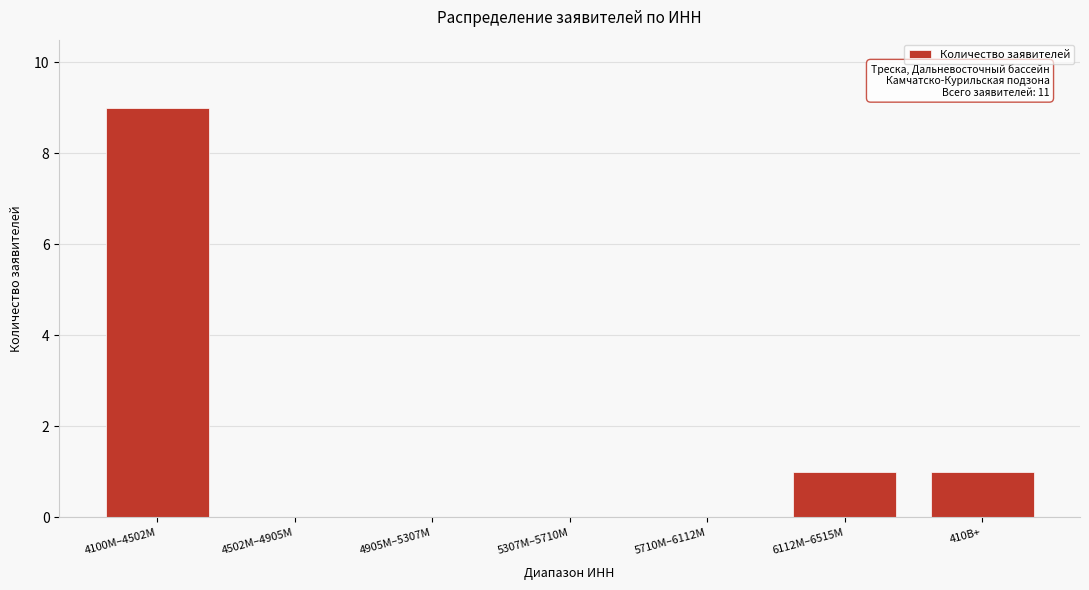

Reading right to left, extract all data points from this chart.

410B+=1	6112M–6515M=1	5710M–6112M=0	5307M–5710M=0	4905M–5307M=0	4502M–4905M=0	4100M–4502M=9